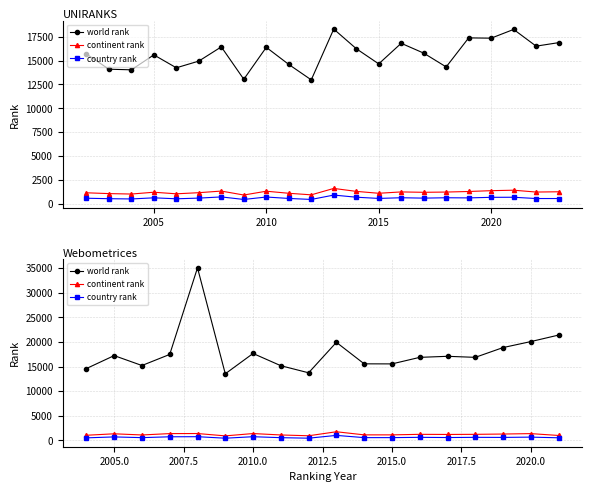

What is the difference between the highest and lowest values at 2010.0?

16907